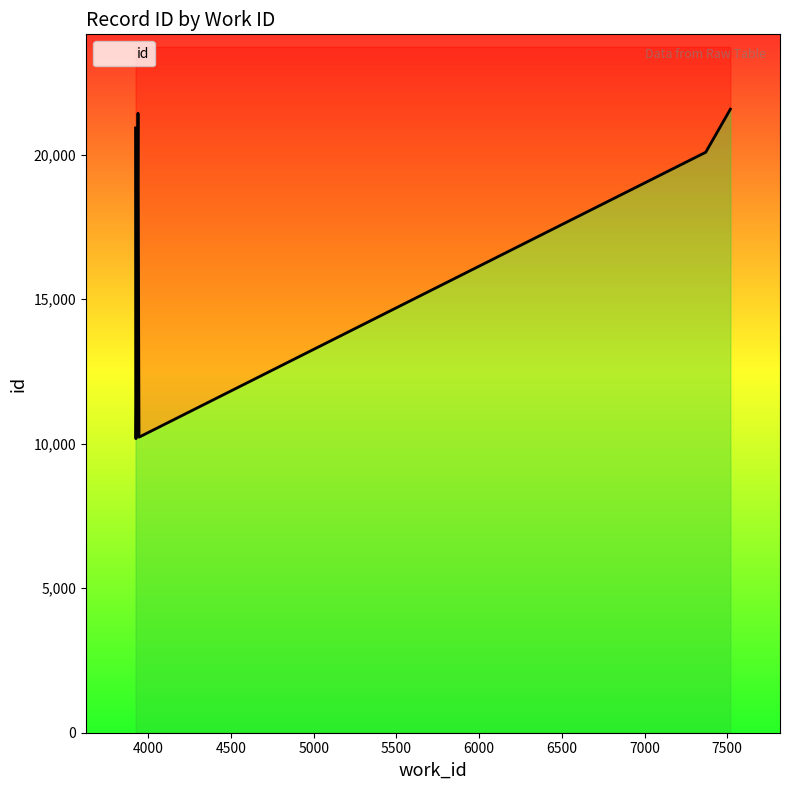

How many distinct data groups are displayed?

1